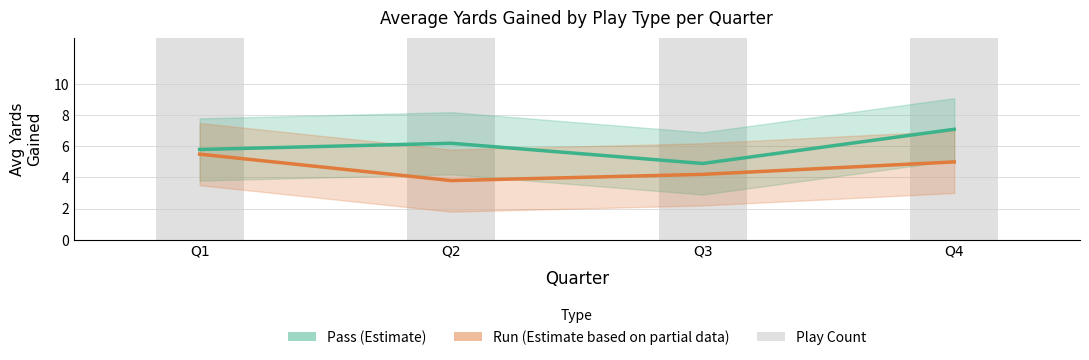

Reading left to right, extract all data points from this chart.

Pass (Estimate): 5.8	6.2	4.9	7.1
Run (Estimate based on partial data): 5.5	3.8	4.2	5.0